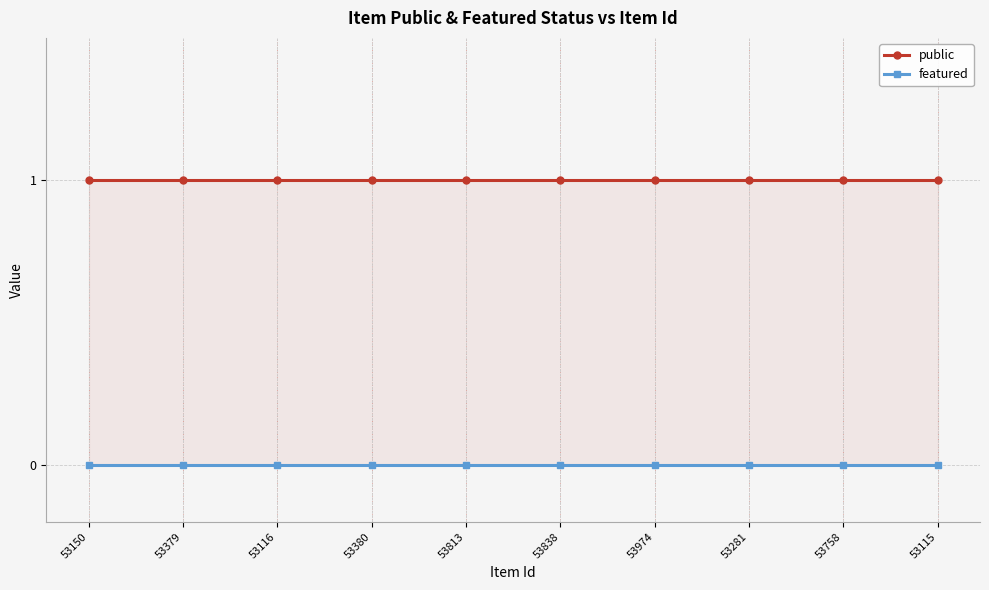

Rank the series by their maximum value, from highest to lowest.

public, featured